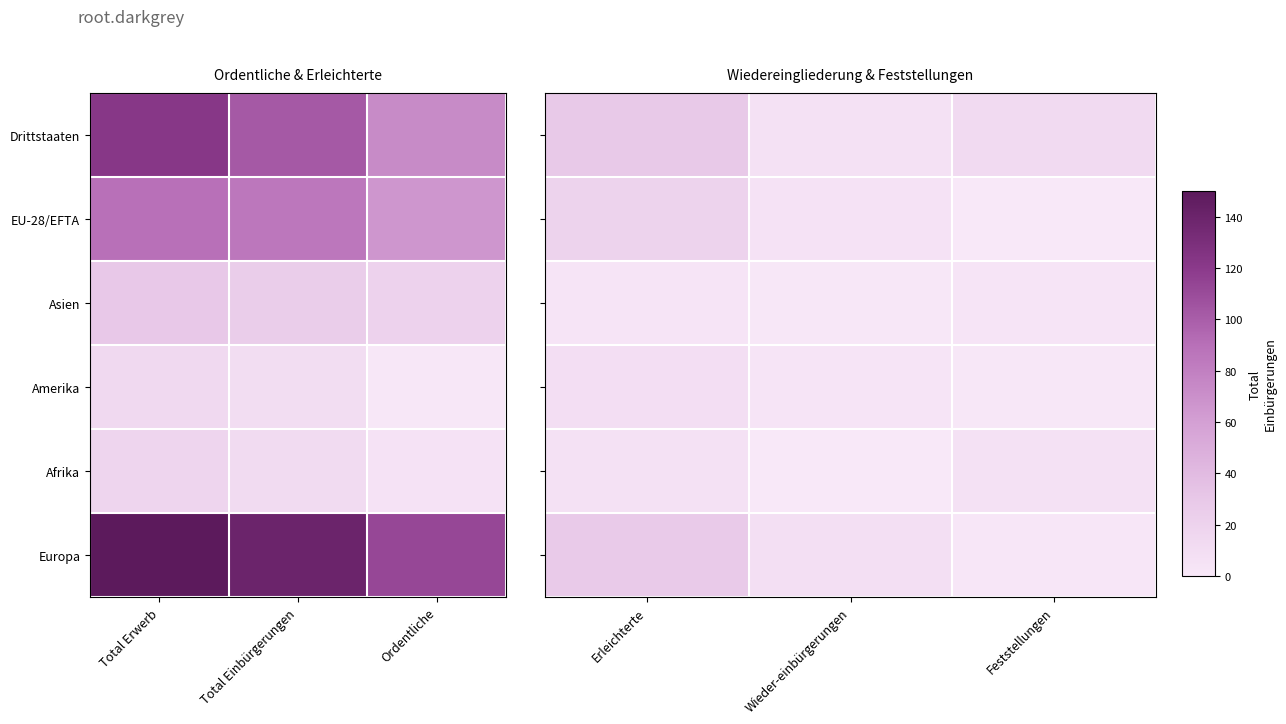

At how many categories does at least one series exceed 6?

3